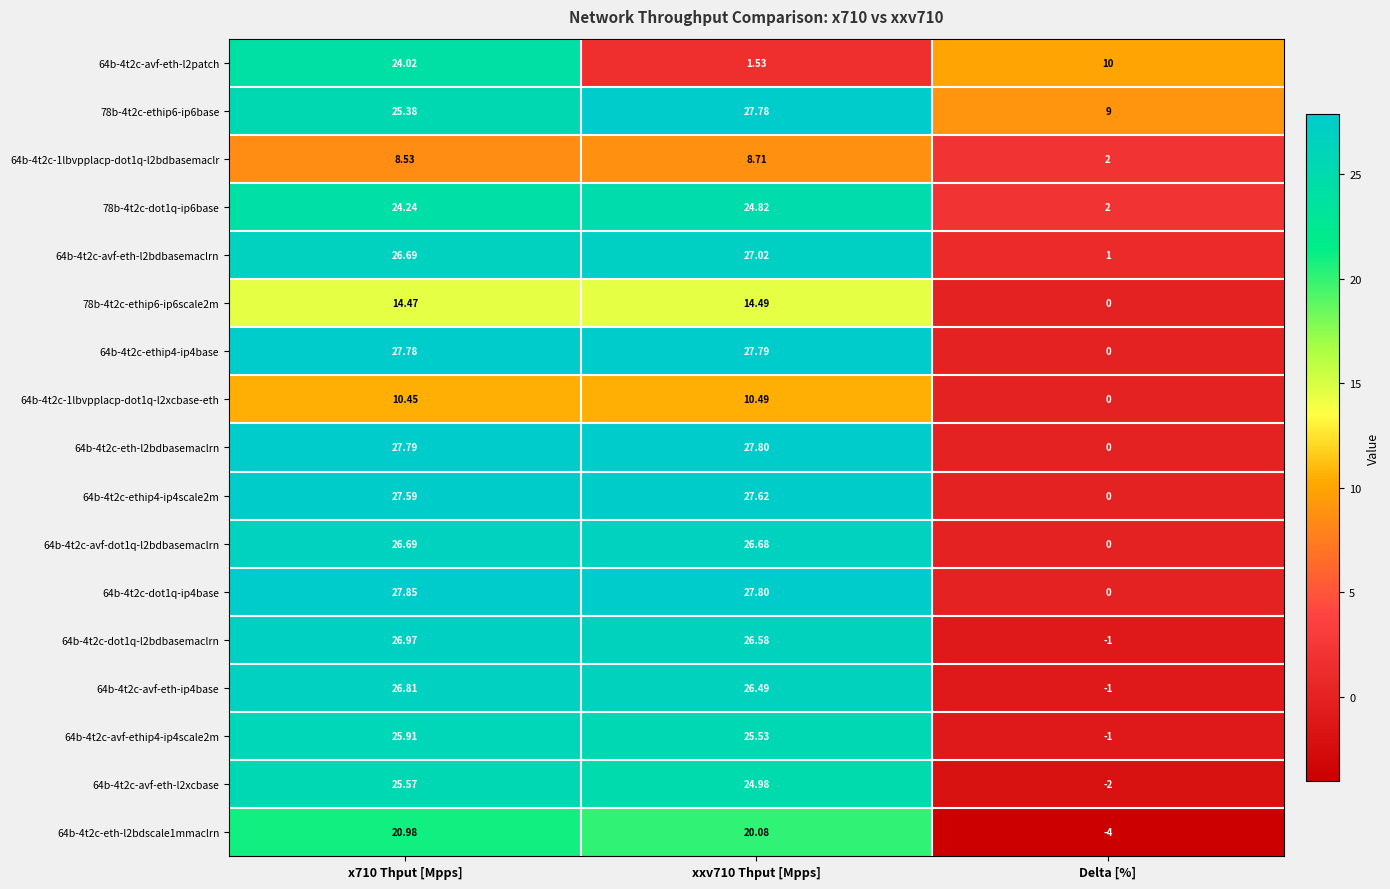

List the series in order of their peak value, highest first.

64b-4t2c-dot1q-ip4base, 64b-4t2c-eth-l2bdbasemaclrn, 64b-4t2c-ethip4-ip4base, 78b-4t2c-ethip6-ip6base, 64b-4t2c-ethip4-ip4scale2m, 64b-4t2c-avf-eth-l2bdbasemaclrn, 64b-4t2c-dot1q-l2bdbasemaclrn, 64b-4t2c-avf-eth-ip4base, 64b-4t2c-avf-dot1q-l2bdbasemaclrn, 64b-4t2c-avf-ethip4-ip4scale2m, 64b-4t2c-avf-eth-l2xcbase, 78b-4t2c-dot1q-ip6base, 64b-4t2c-avf-eth-l2patch, 64b-4t2c-eth-l2bdscale1mmaclrn, 78b-4t2c-ethip6-ip6scale2m, 64b-4t2c-1lbvpplacp-dot1q-l2xcbase-eth, 64b-4t2c-1lbvpplacp-dot1q-l2bdbasemaclr